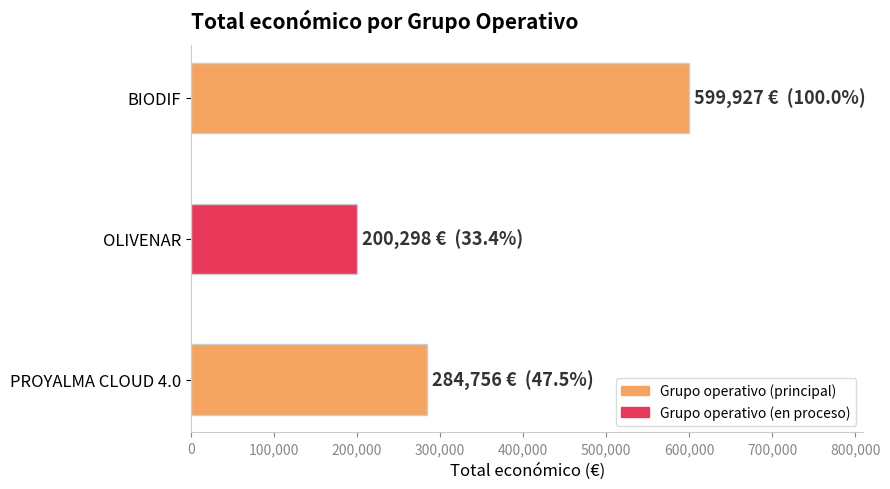

At which category does the chart reach its minimum across all series?

OLIVENAR